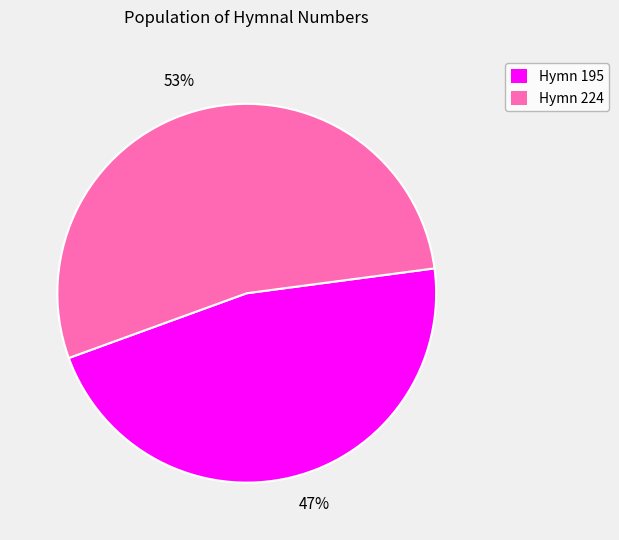

Count the number of slices in the pie.

2